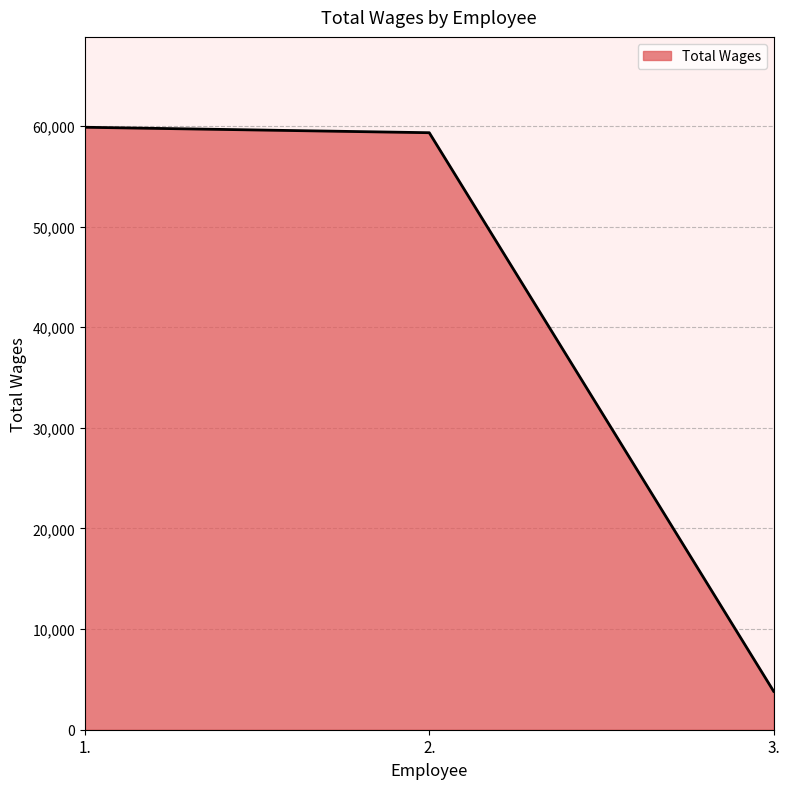

How many distinct data groups are displayed?

1